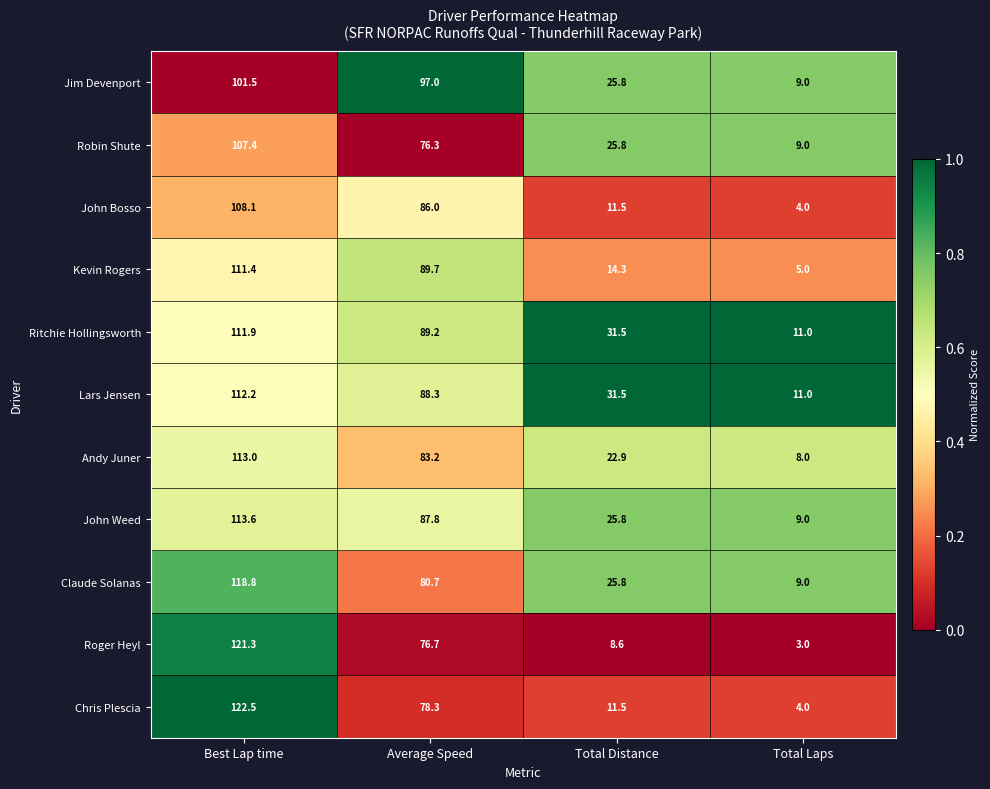

What is the difference between the second highest and minimum values in the Andy Juner series?

75.2